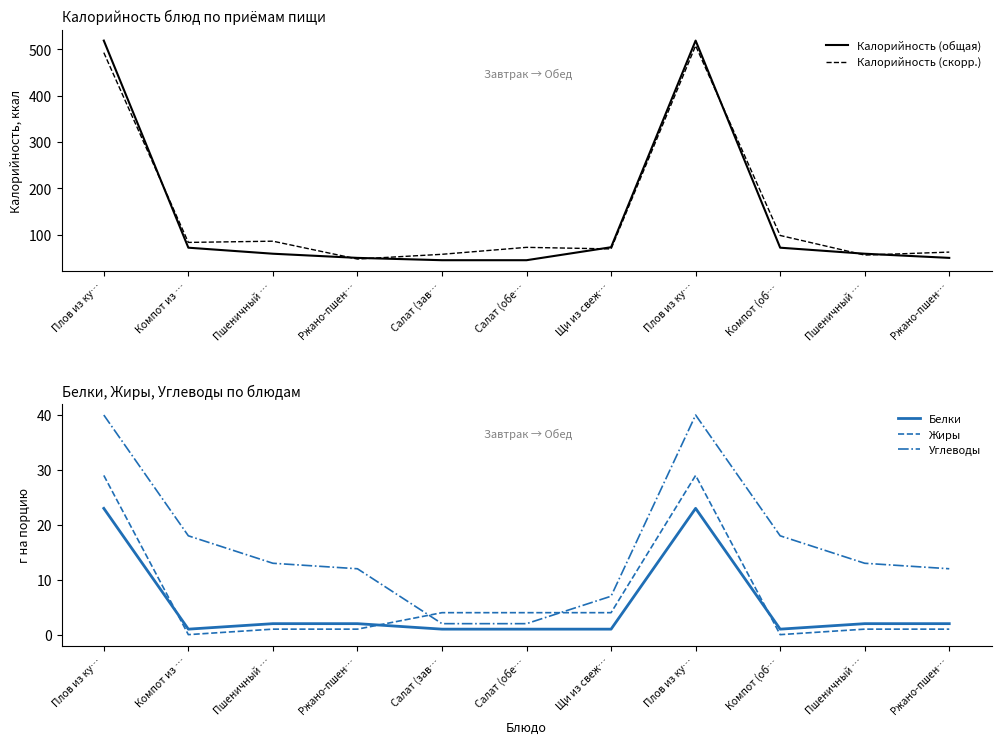

Read the Калорийность (скорр.) value at Плов из ку….

508.0